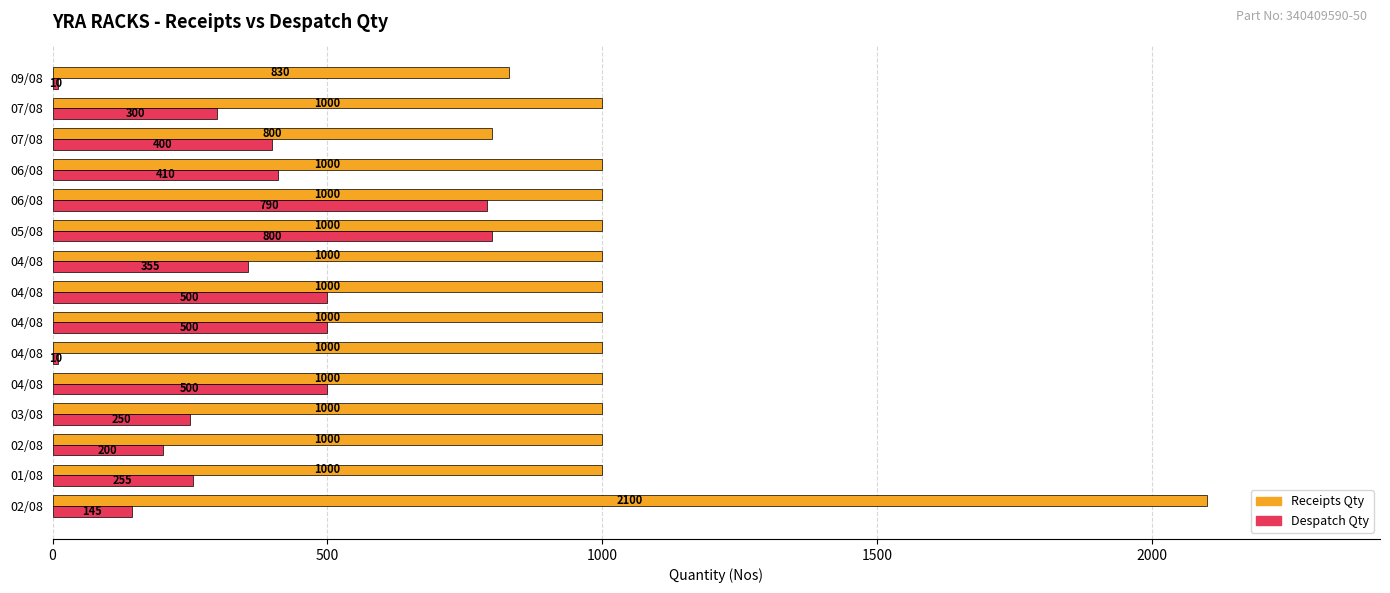

What are all the series names shown in the legend?

Receipts Qty, Despatch Qty